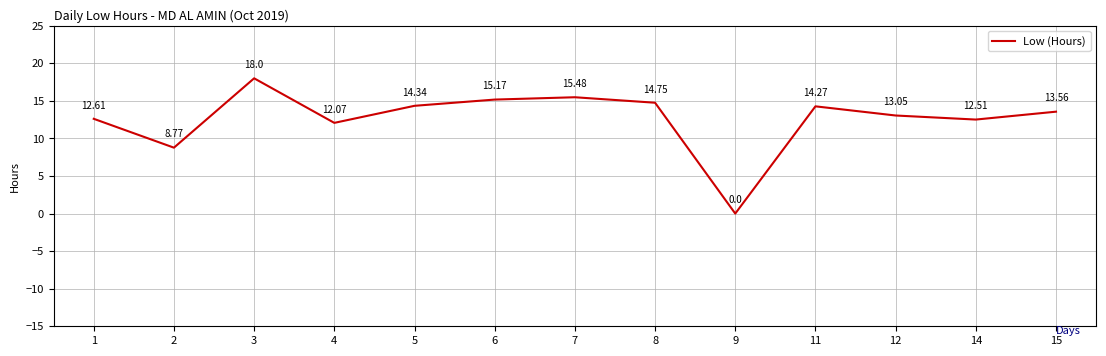

Reading left to right, what are all the values shown in this chart?

1=12.6	2=8.8	3=18.0	4=12.1	5=14.3	6=15.2	7=15.5	8=14.8	9=0.0	11=14.3	12=13.1	14=12.5	15=13.6